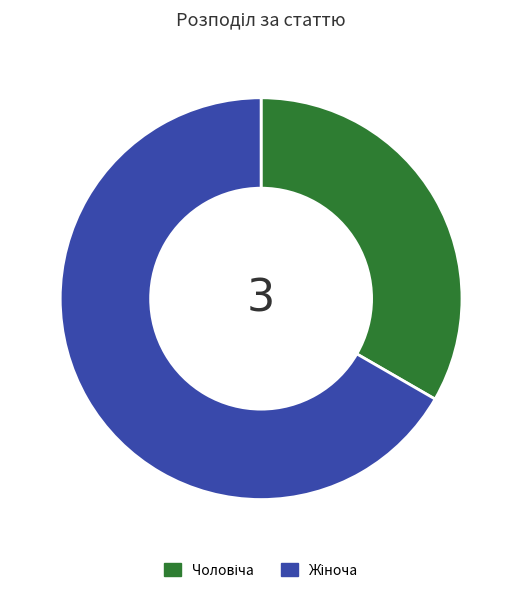

How many segments does this pie chart have?

2